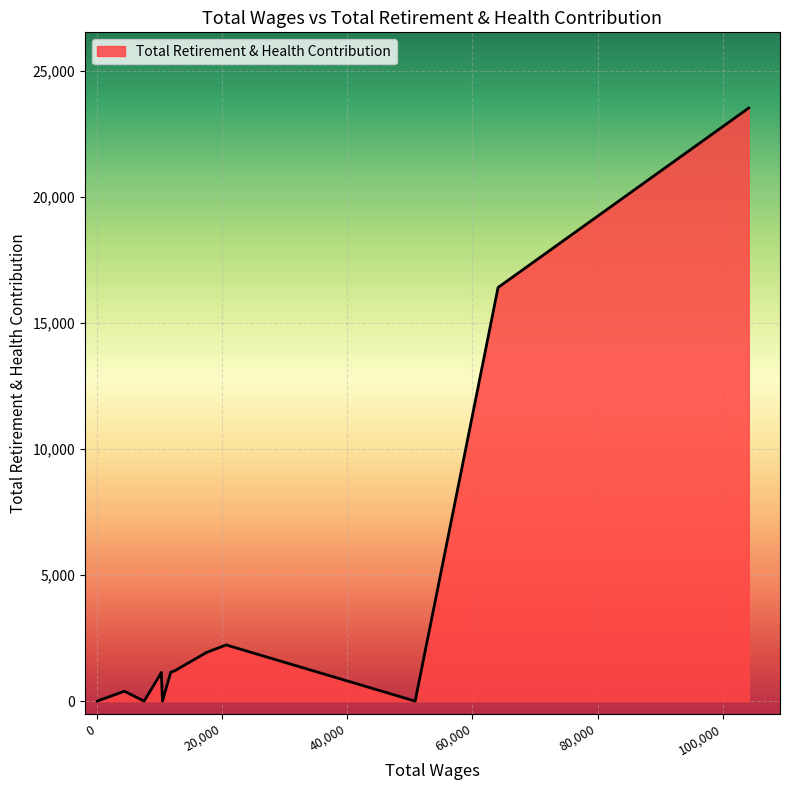

What is the maximum value shown in the chart?

23520